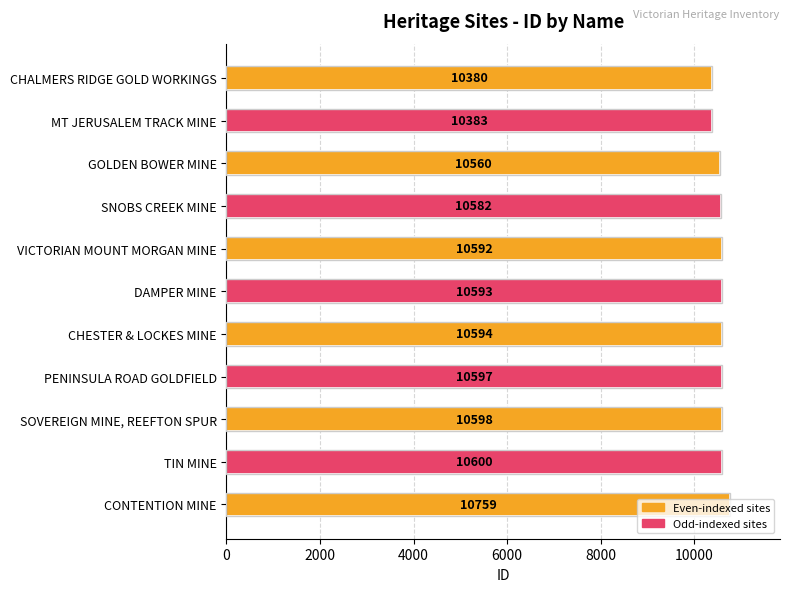

What is the sum of the values at CHALMERS RIDGE GOLD WORKINGS and MT JERUSALEM TRACK MINE?

20763